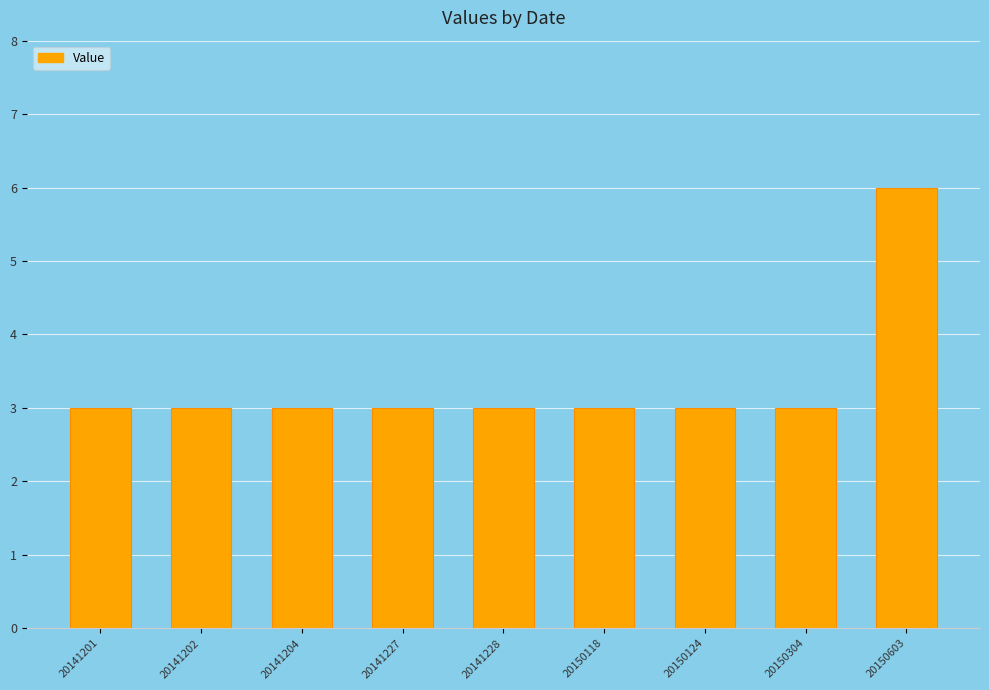

What is the ratio of the value at 20141228 to the value at 20141201?

1.0